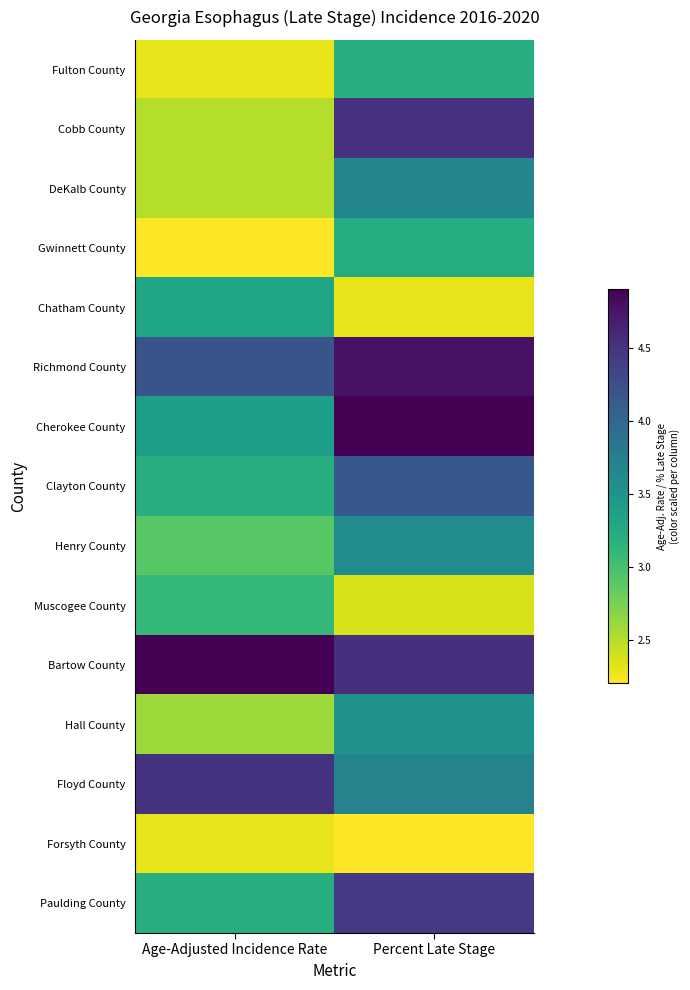

Is the value of Chatham County at Percent Late Stage greater than the value of Floyd County at Age-Adjusted Incidence Rate?

No